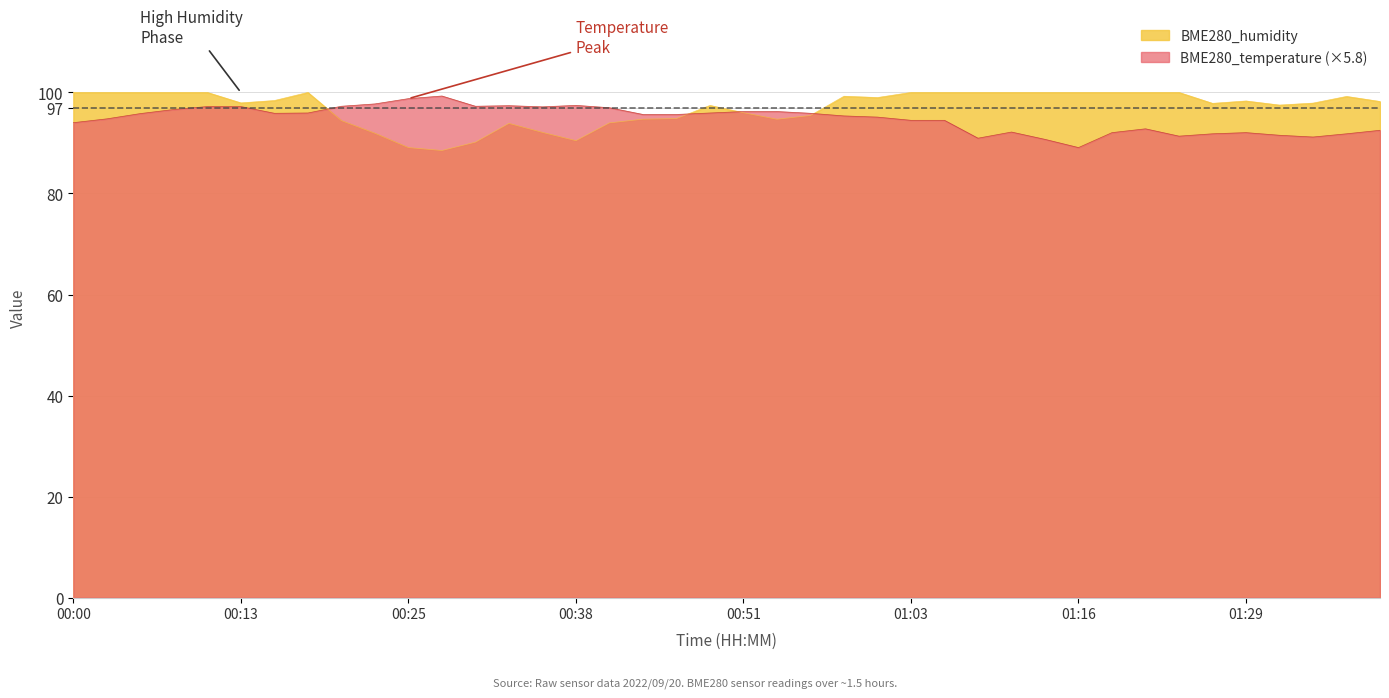

What is the difference between the second highest and second lowest values in the BME280_humidity series?

10.9